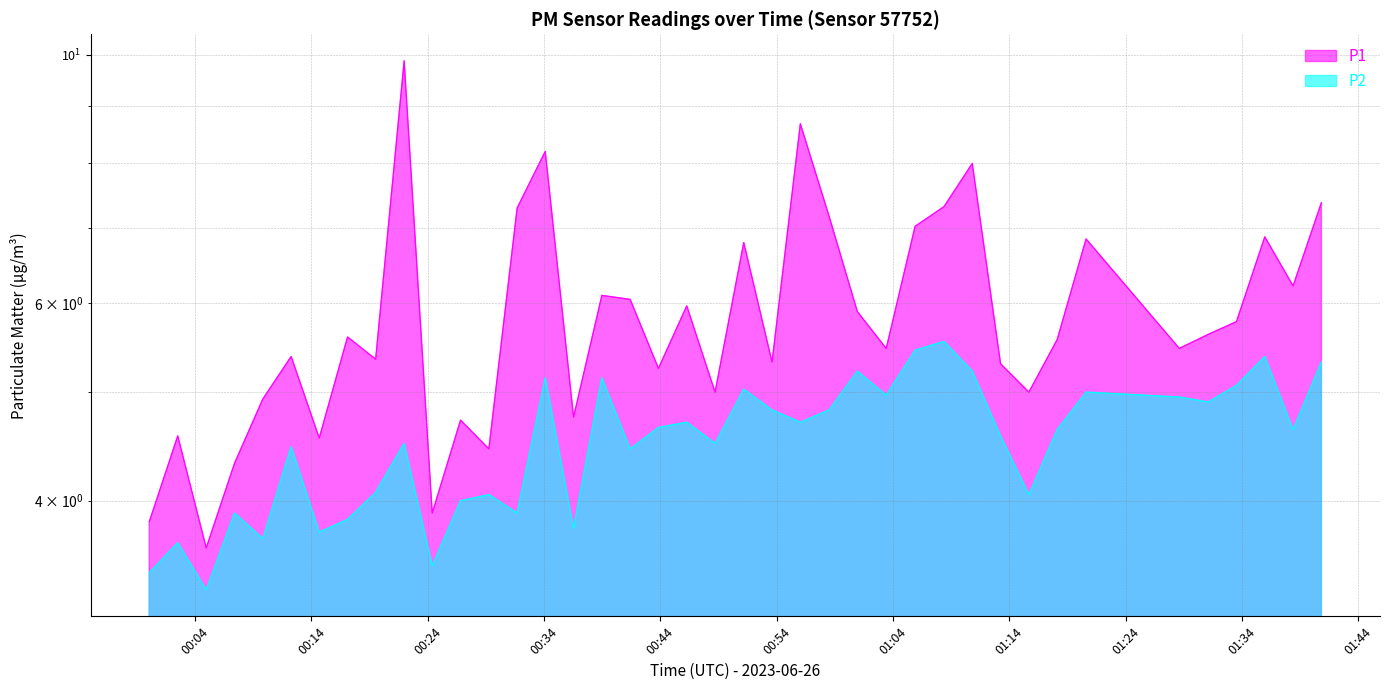

How many data points in P1 are above 5?

28